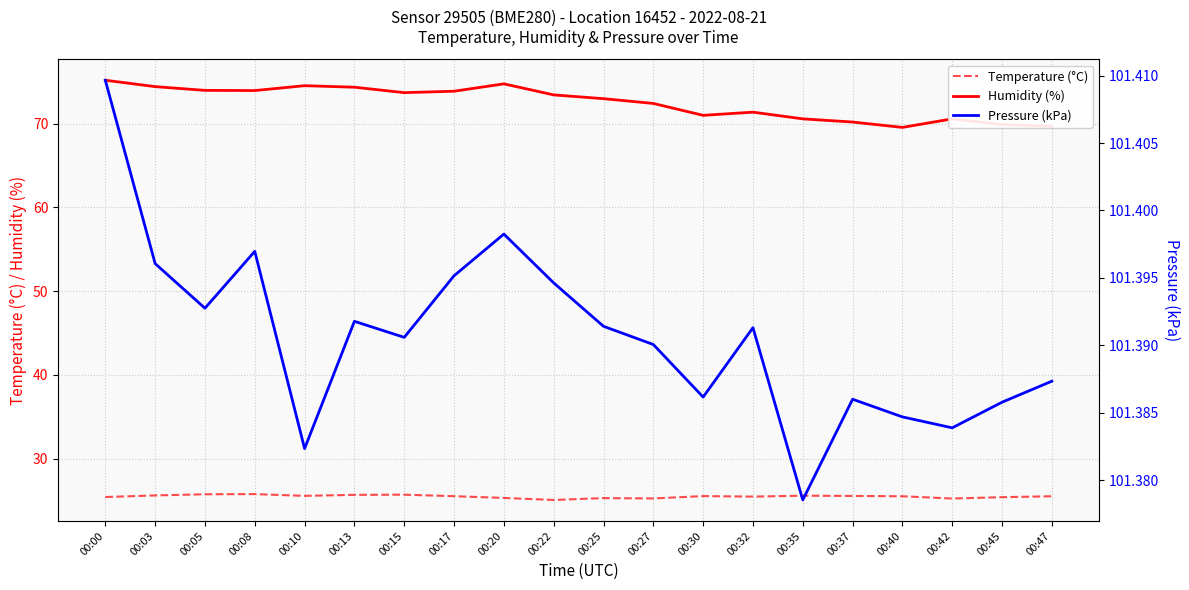

Reading left to right, transcribe all the data shown in this chart.

Temperature (°C): 00:00=25.4	00:03=25.6	00:05=25.8	00:08=25.8	00:10=25.6	00:13=25.7	00:15=25.7	00:17=25.5	00:20=25.3	00:22=25.1	00:25=25.3	00:27=25.2	00:30=25.5	00:32=25.5	00:35=25.6	00:37=25.6	00:40=25.5	00:42=25.2	00:45=25.4	00:47=25.5
Humidity (%): 00:00=75.2	00:03=74.4	00:05=74.0	00:08=74.0	00:10=74.5	00:13=74.4	00:15=73.7	00:17=73.9	00:20=74.8	00:22=73.4	00:25=73.0	00:27=72.4	00:30=71.0	00:32=71.4	00:35=70.6	00:37=70.2	00:40=69.6	00:42=70.6	00:45=69.9	00:47=69.7
Pressure (kPa): 00:00=101.4	00:03=101.4	00:05=101.4	00:08=101.4	00:10=101.4	00:13=101.4	00:15=101.4	00:17=101.4	00:20=101.4	00:22=101.4	00:25=101.4	00:27=101.4	00:30=101.4	00:32=101.4	00:35=101.4	00:37=101.4	00:40=101.4	00:42=101.4	00:45=101.4	00:47=101.4